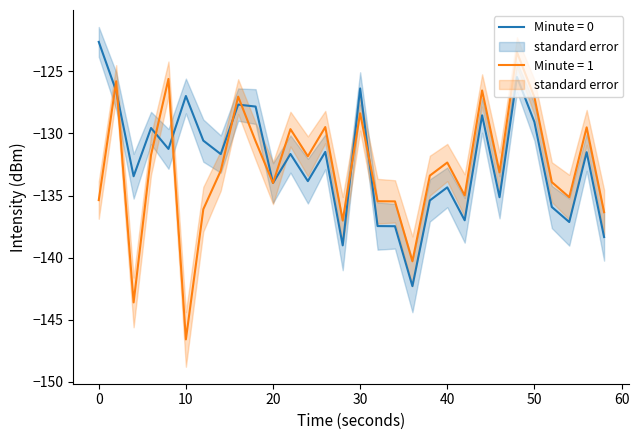

Reading left to right, extract all data points from this chart.

intensity_main: 0=-122.6	2=-126.6	4=-133.4	6=-129.6	8=-131.2	10=-127.0	12=-130.6	14=-131.7	16=-127.7	18=-127.8	20=-134.0	22=-131.7	24=-133.8	26=-131.5	28=-139.0	30=-126.4	32=-137.5	34=-137.5	36=-142.3	38=-135.4	40=-134.3	42=-137.0	44=-128.5	46=-135.1	48=-125.5	50=-129.1	52=-135.9	54=-137.1	56=-131.5	58=-138.3
intensity_alt: 0=-135.4	2=-125.8	4=-143.6	6=-131.7	8=-125.6	10=-146.6	12=-136.1	14=-133.0	16=-127.0	18=-130.6	20=-134.0	22=-129.7	24=-131.8	26=-129.5	28=-137.0	30=-128.4	32=-135.5	34=-135.5	36=-140.3	38=-133.4	40=-132.3	42=-135.0	44=-126.5	46=-133.1	48=-123.5	50=-127.1	52=-133.9	54=-135.1	56=-129.5	58=-136.3